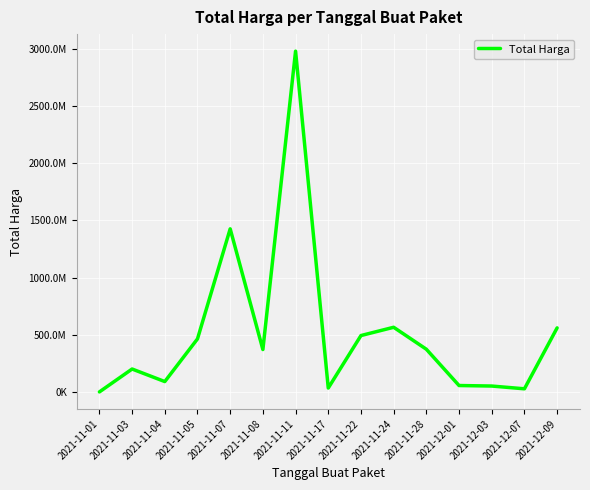

Reading left to right, list all the values displayed in this chart.

333600	200444270	90672075	464002100	1425867900	370566000	2979352000	34292000	493000000	565335200	373404000	56152800	51601000	27412000	559971000